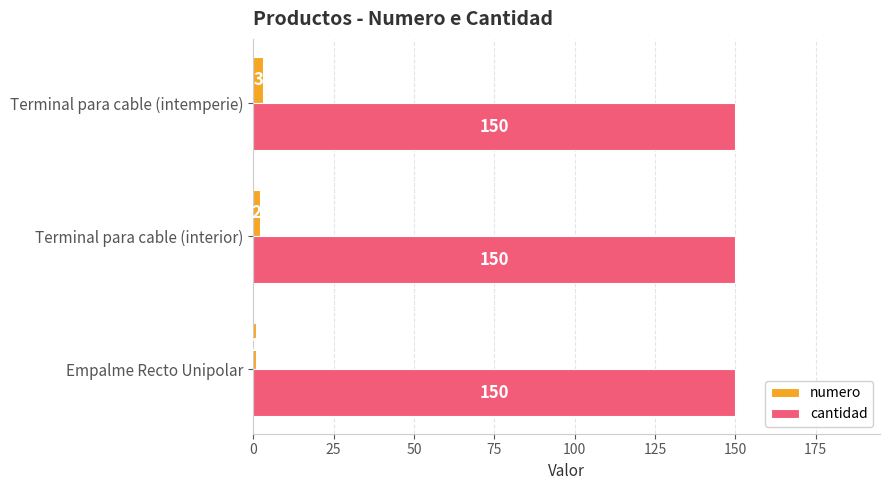

At which label is numero closest to 2?

Terminal para cable (interior)